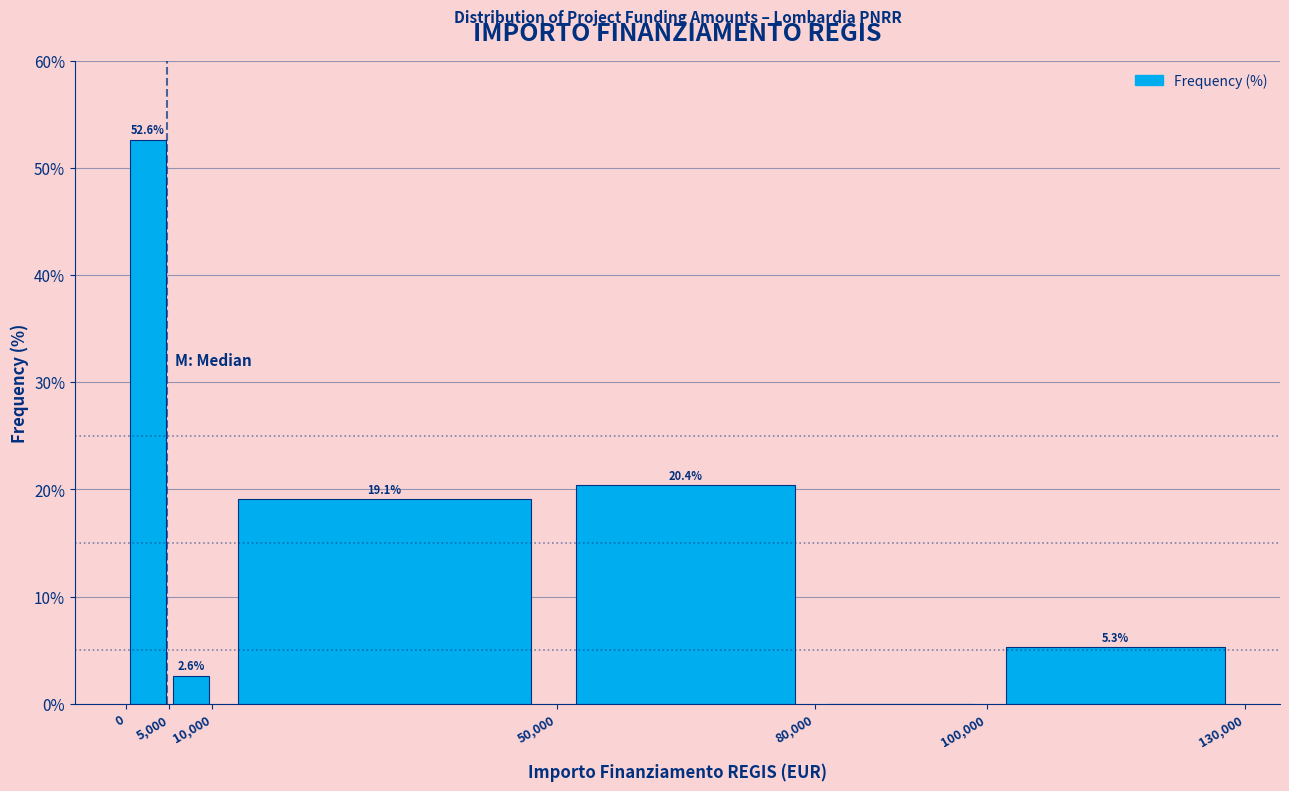

Which range on the x-axis has the tallest bar?

0 to 5,000